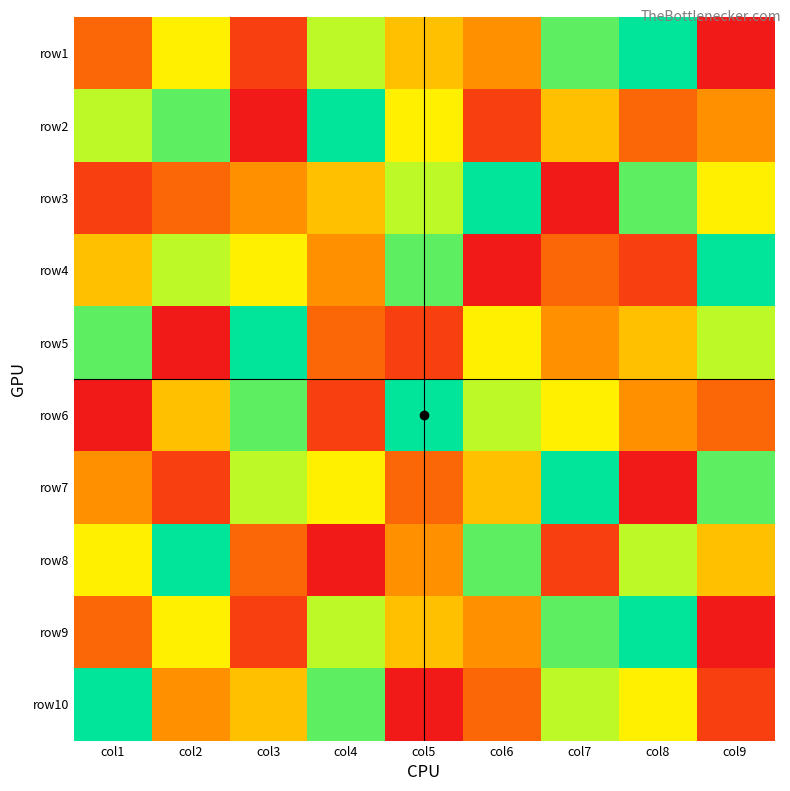

At which category does the chart reach its peak across all series?

col8